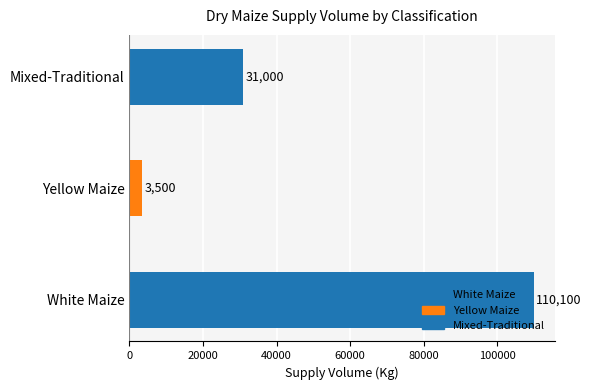

What is the sum of the values at Yellow Maize and White Maize?

113600